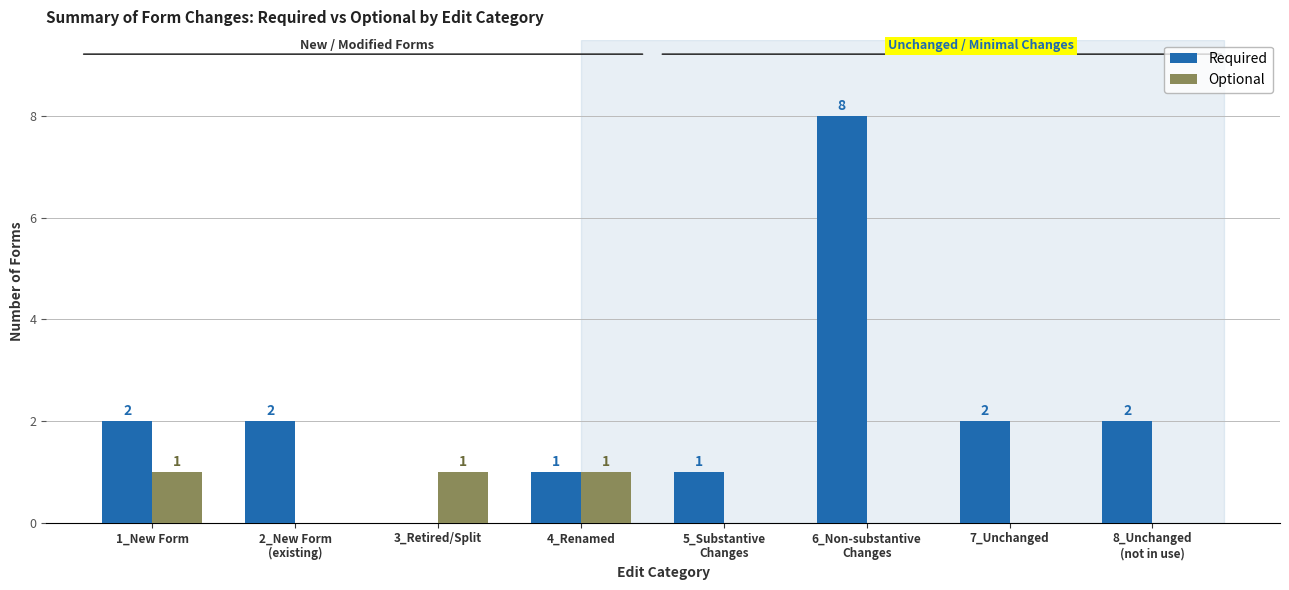

What is the total value across all series at 5_Substantive
Changes?

1